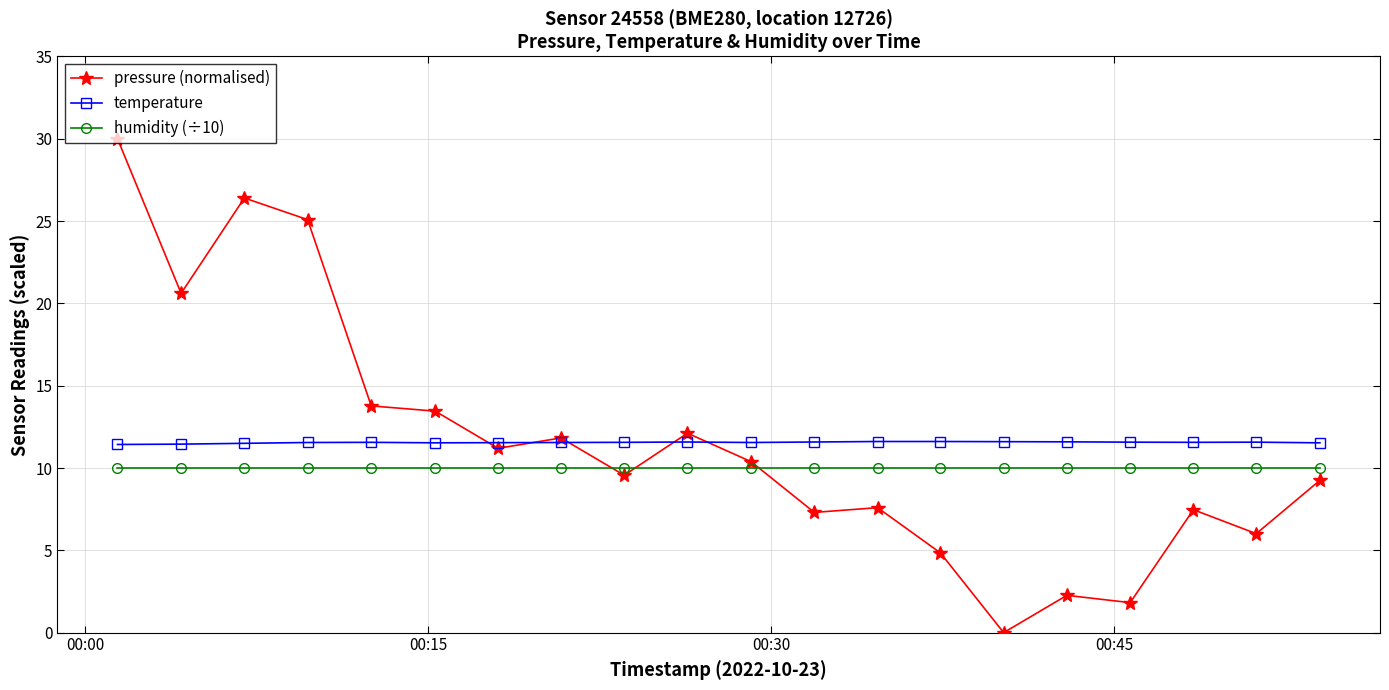

Which series has the widest spread of values?

pressure (normalised)